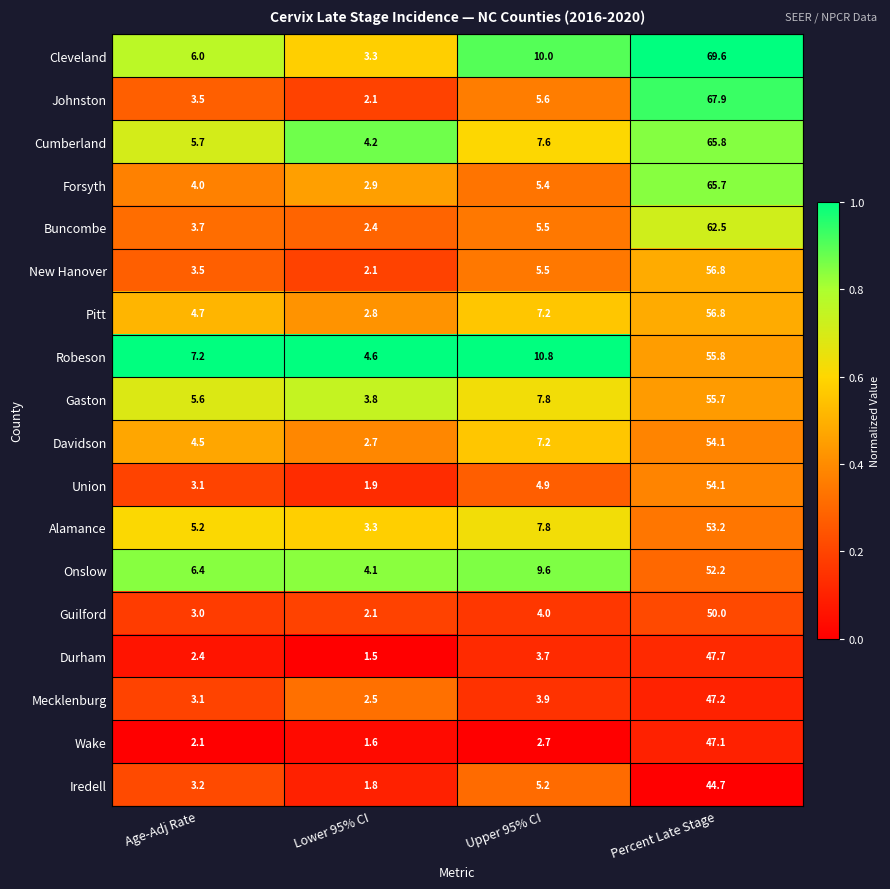

Rank the categories by Forsyth value from lowest to highest.

Lower 95% CI, Age-Adj Rate, Upper 95% CI, Percent Late Stage